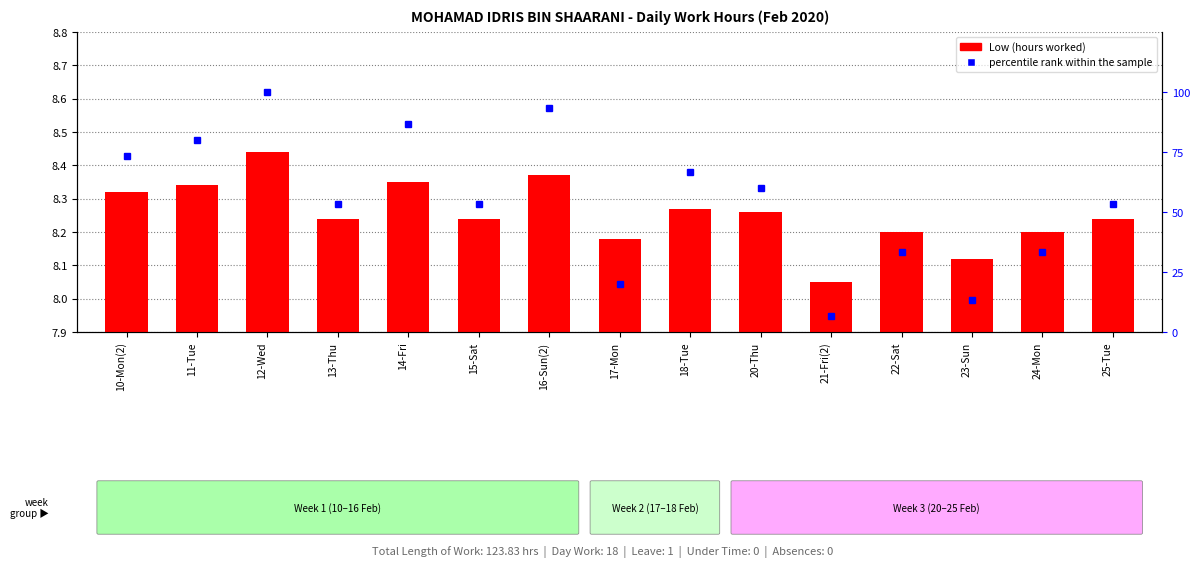

What is the maximum value for Low (Hours)?

8.4